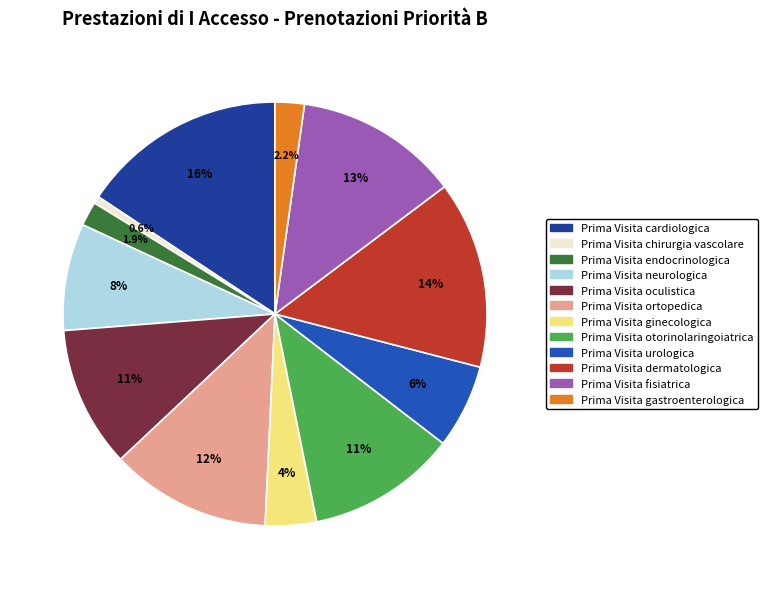

What is the largest slice in the pie chart?

Prima Visita cardiologica